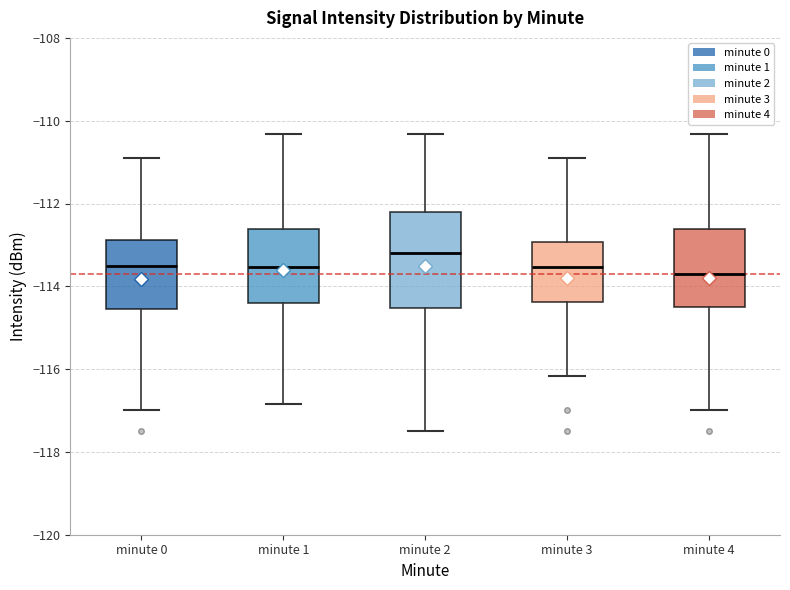

Comparing the boxes themselves (not the whiskers), which one is the tallest?

minute 2